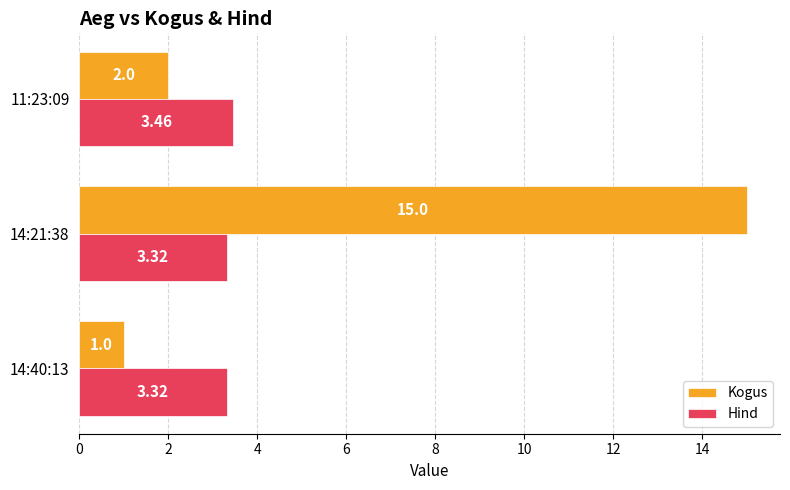

Rank the series at 11:23:09 from lowest to highest value.

Kogus, Hind